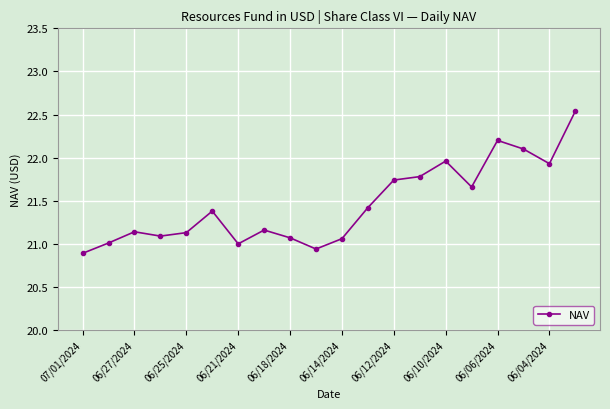

How many interior local valleys (lower than both neighbors) does the data have?

5